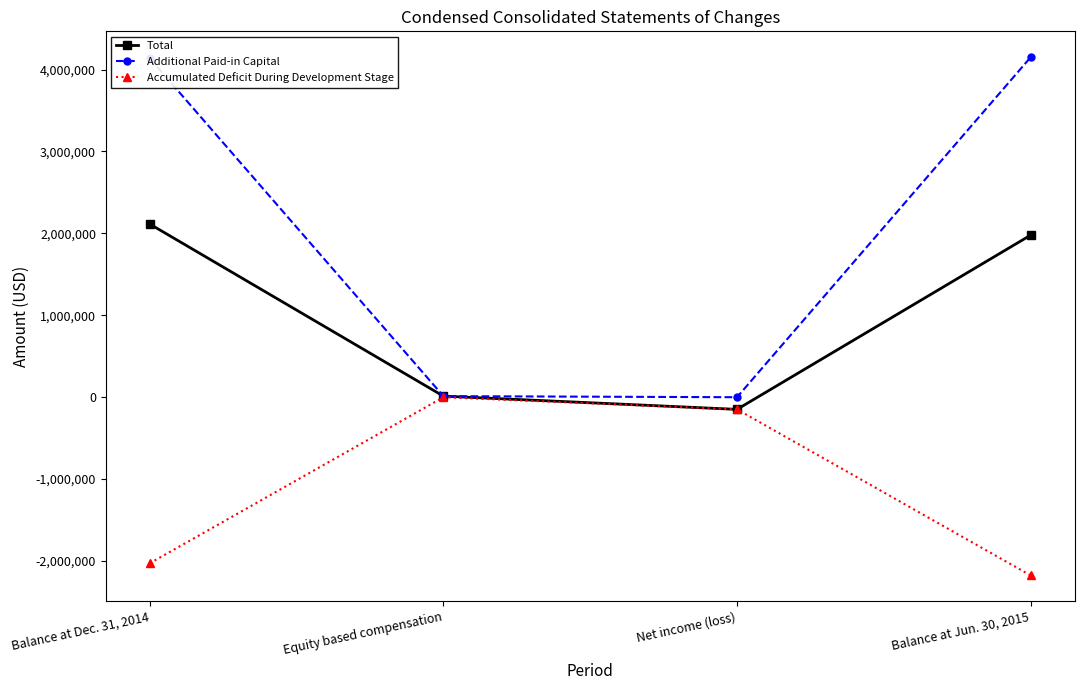

Which series has the largest range (max minus min)?

Additional Paid-in Capital